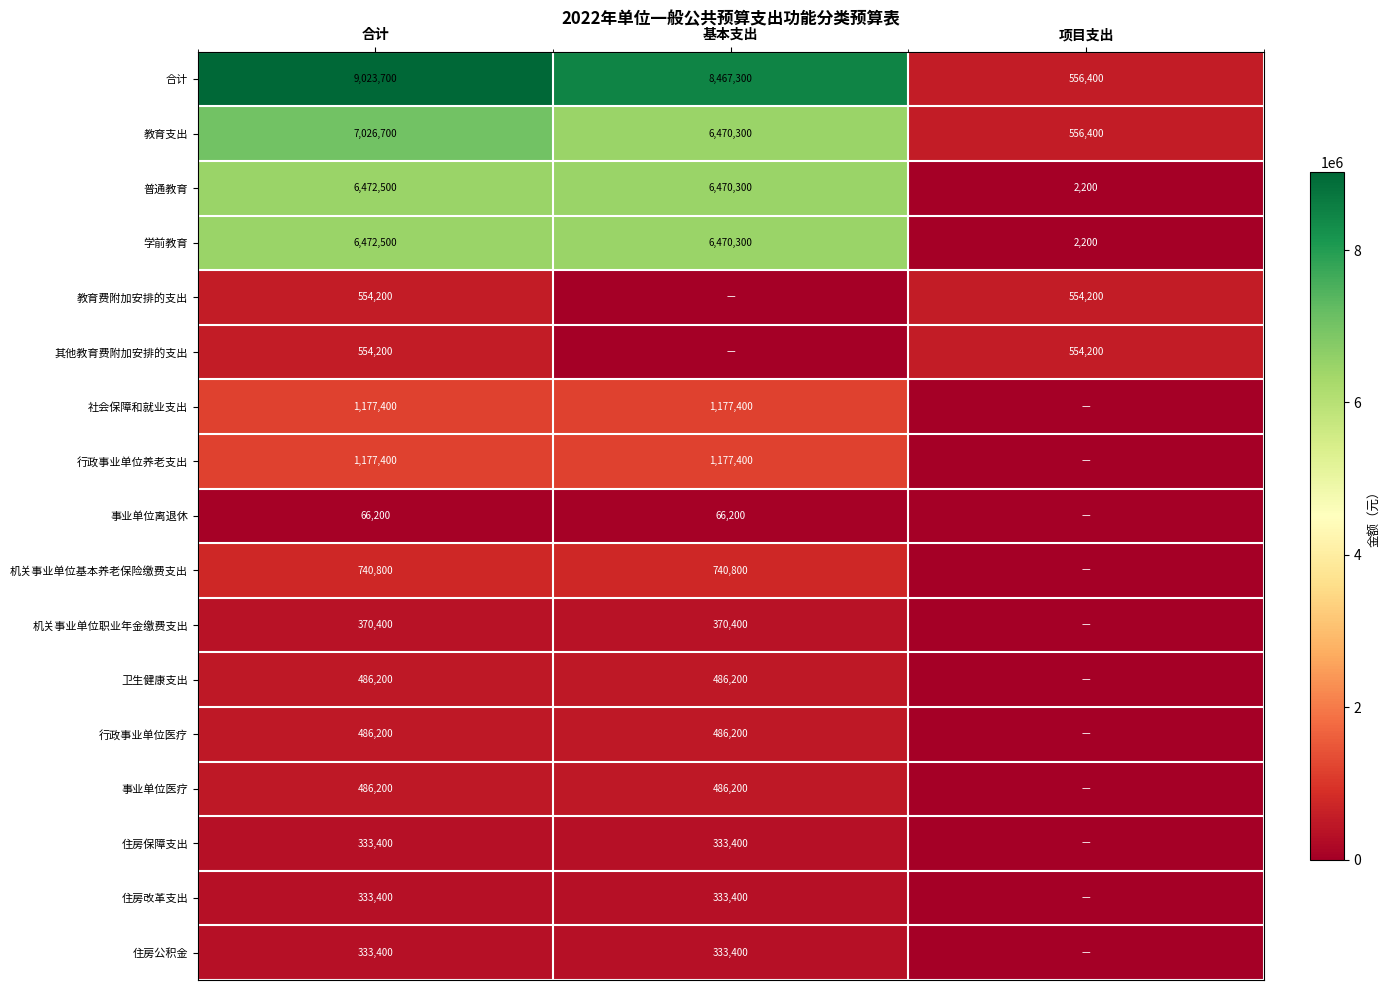

At which category is the sum across all series the highest?

合计